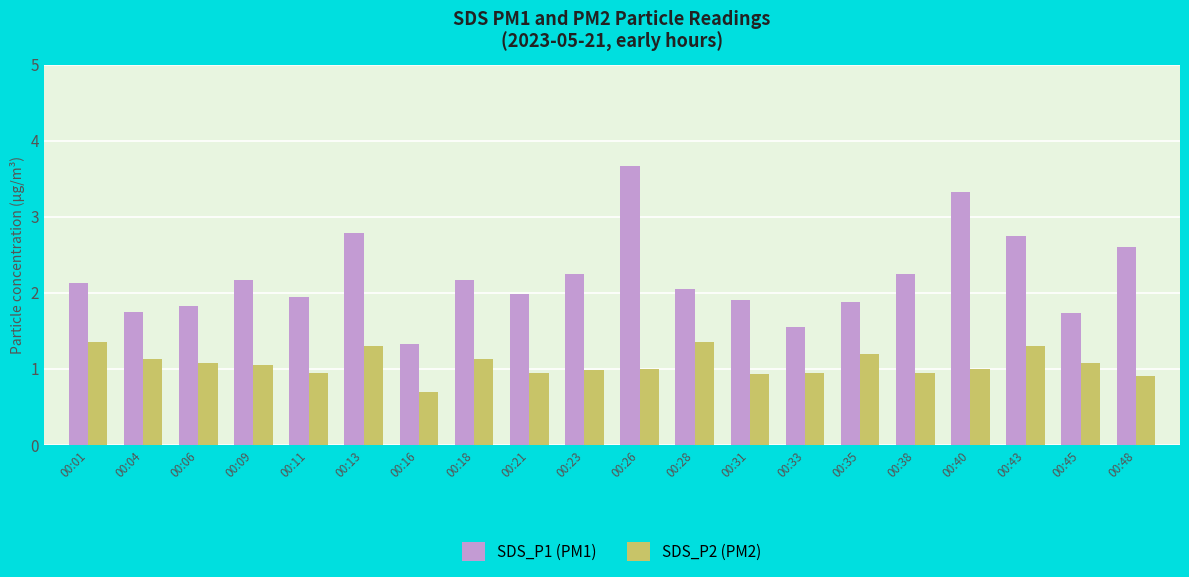

How many bars are there in total?

40